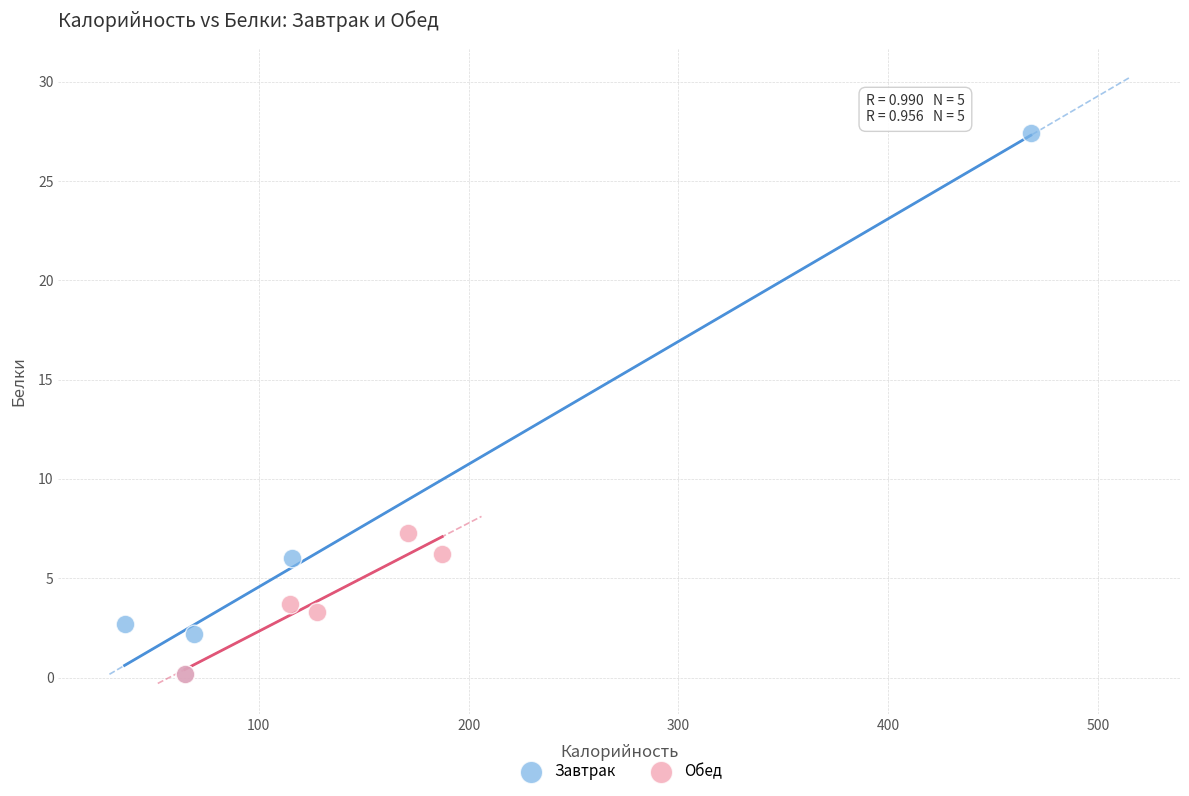

Which series contains the highest Y value?

Завтрак